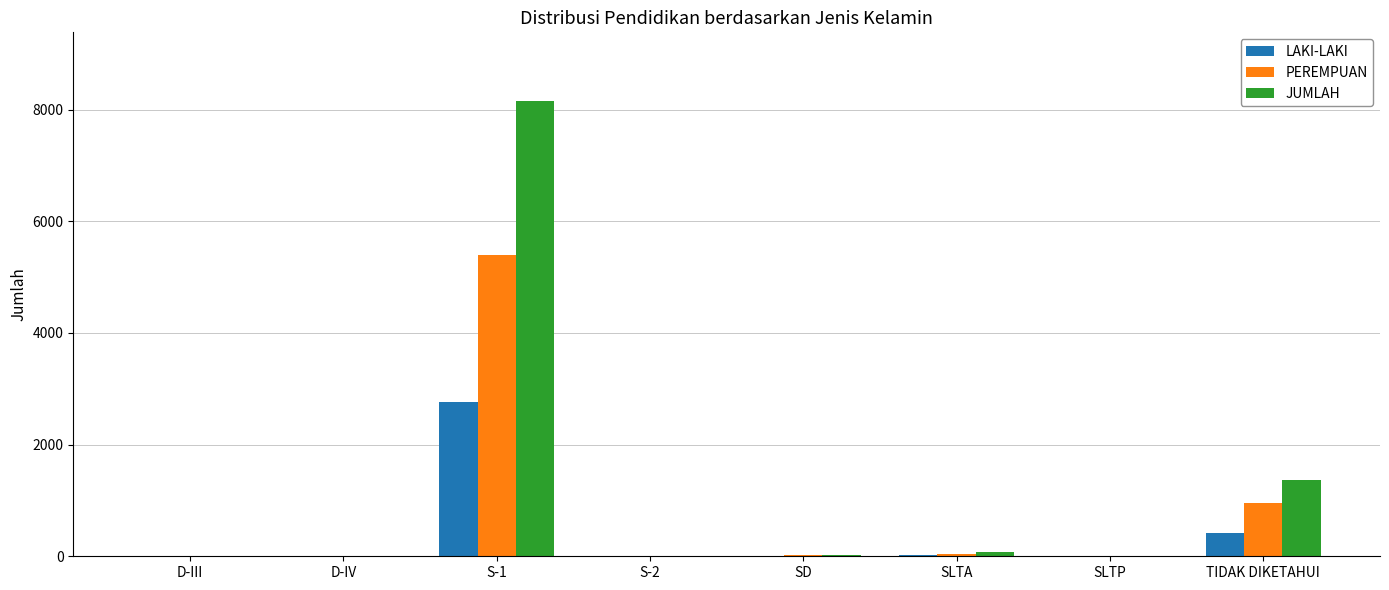

What are all the series names shown in the legend?

LAKI-LAKI, PEREMPUAN, JUMLAH